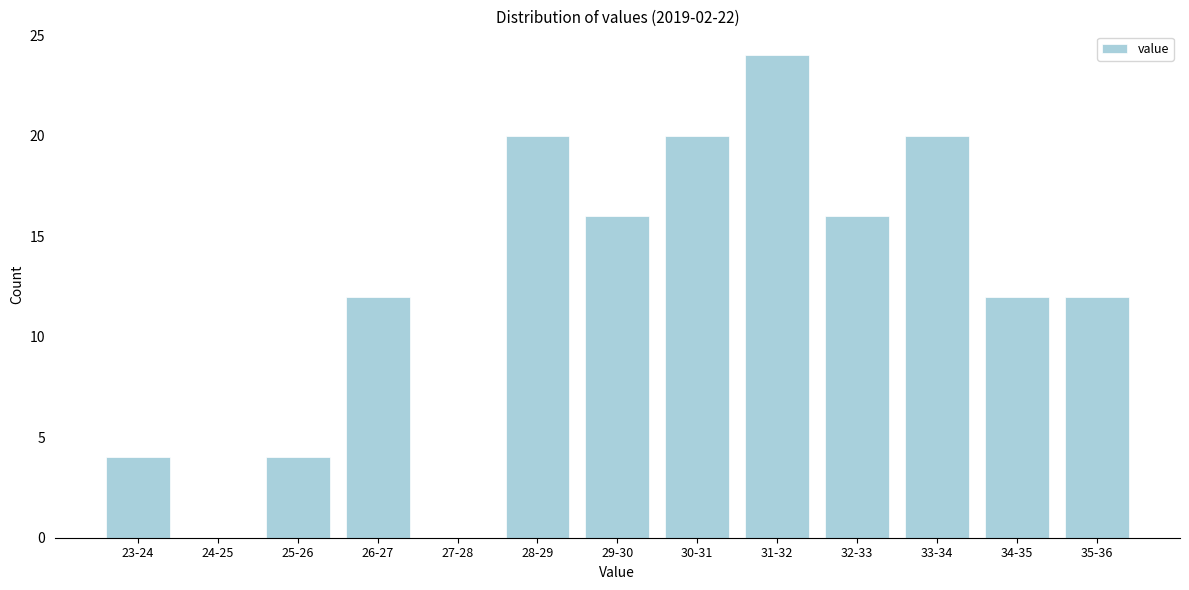

Reading right to left, transcribe all the data shown in this chart.

35-36=12	34-35=12	33-34=20	32-33=16	31-32=24	30-31=20	29-30=16	28-29=20	27-28=0	26-27=12	25-26=4	24-25=0	23-24=4